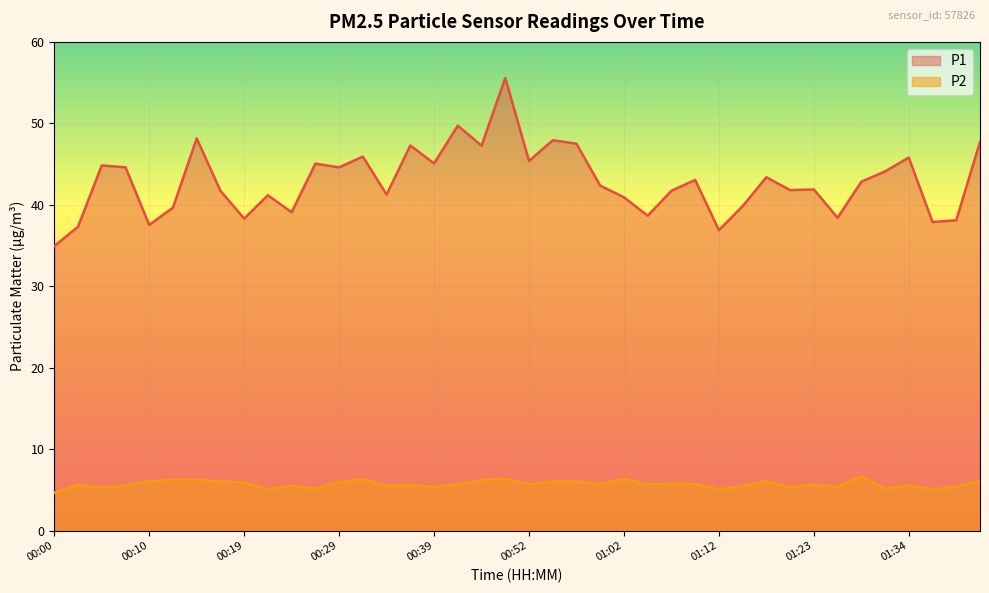

Between 00:56 and 01:34, which is larger?

00:56